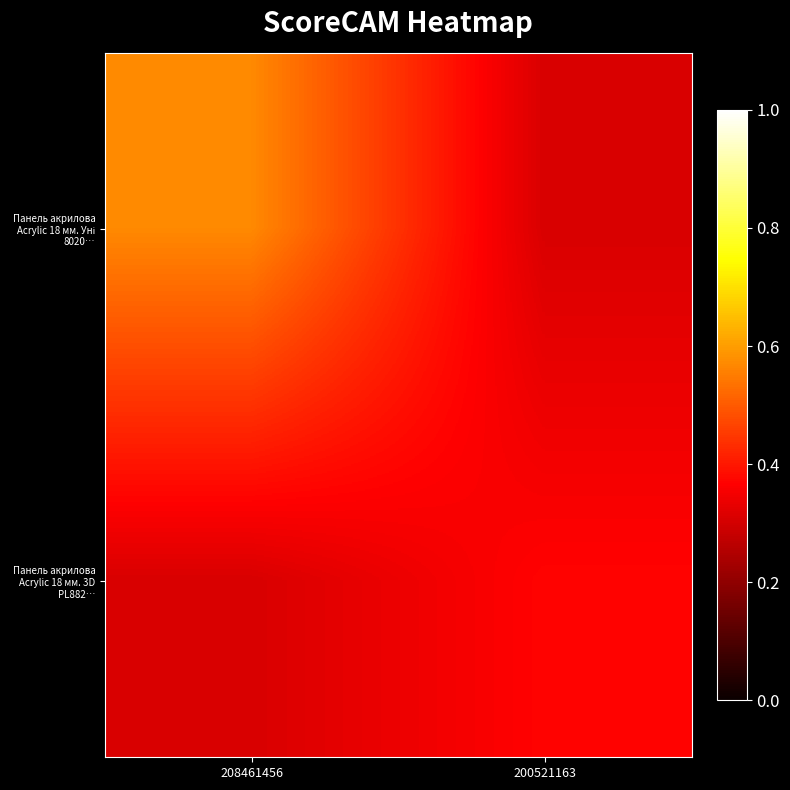

What is the spread (max minus min) of values at 208461456?

0.3